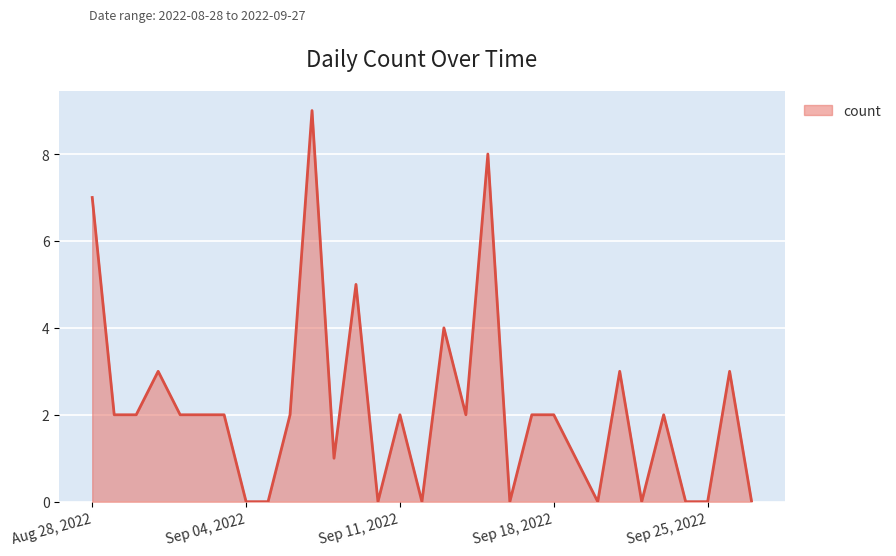

What is the maximum value shown in the chart?

9